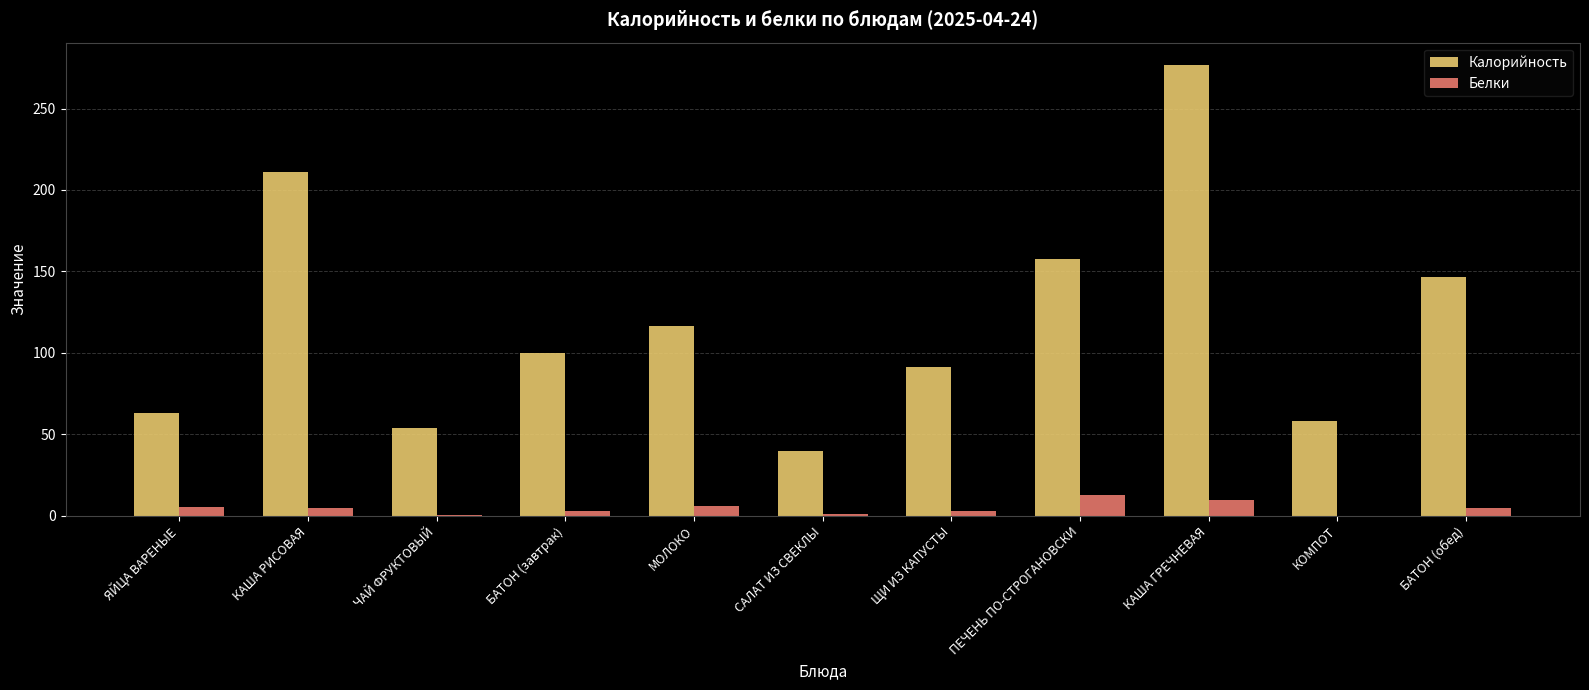

What is the sum of all Белки values?

49.1